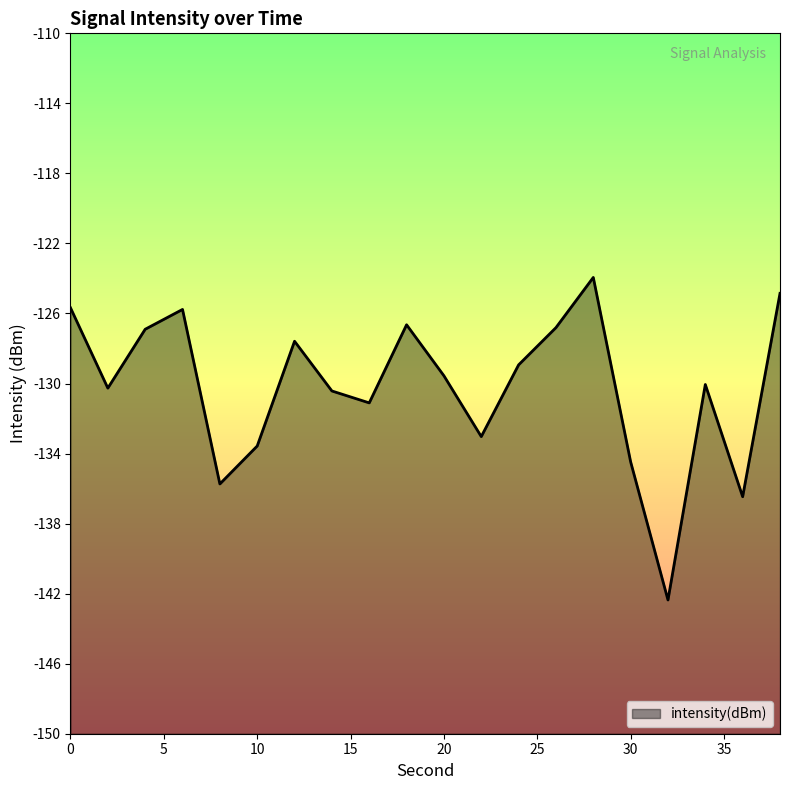

Between 4 and 26, which is larger?

26